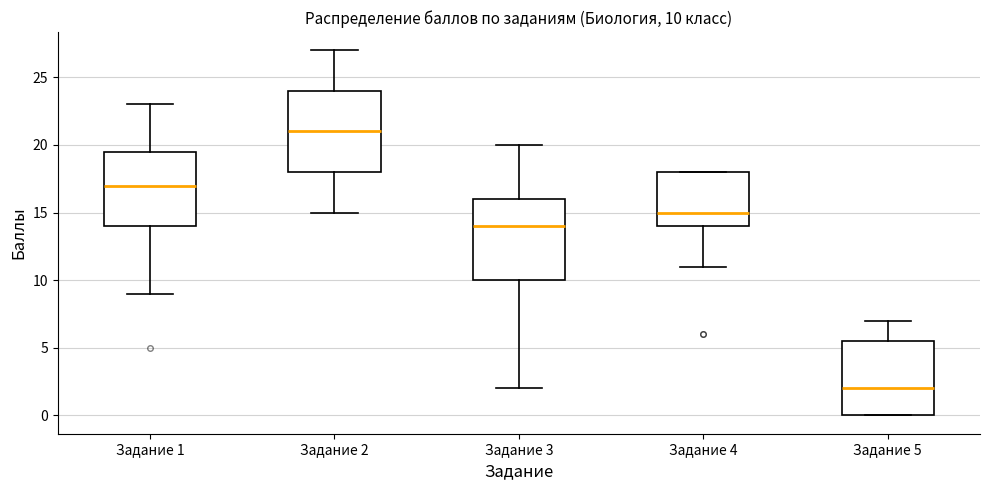

Which box's median line is the highest?

Задание 2